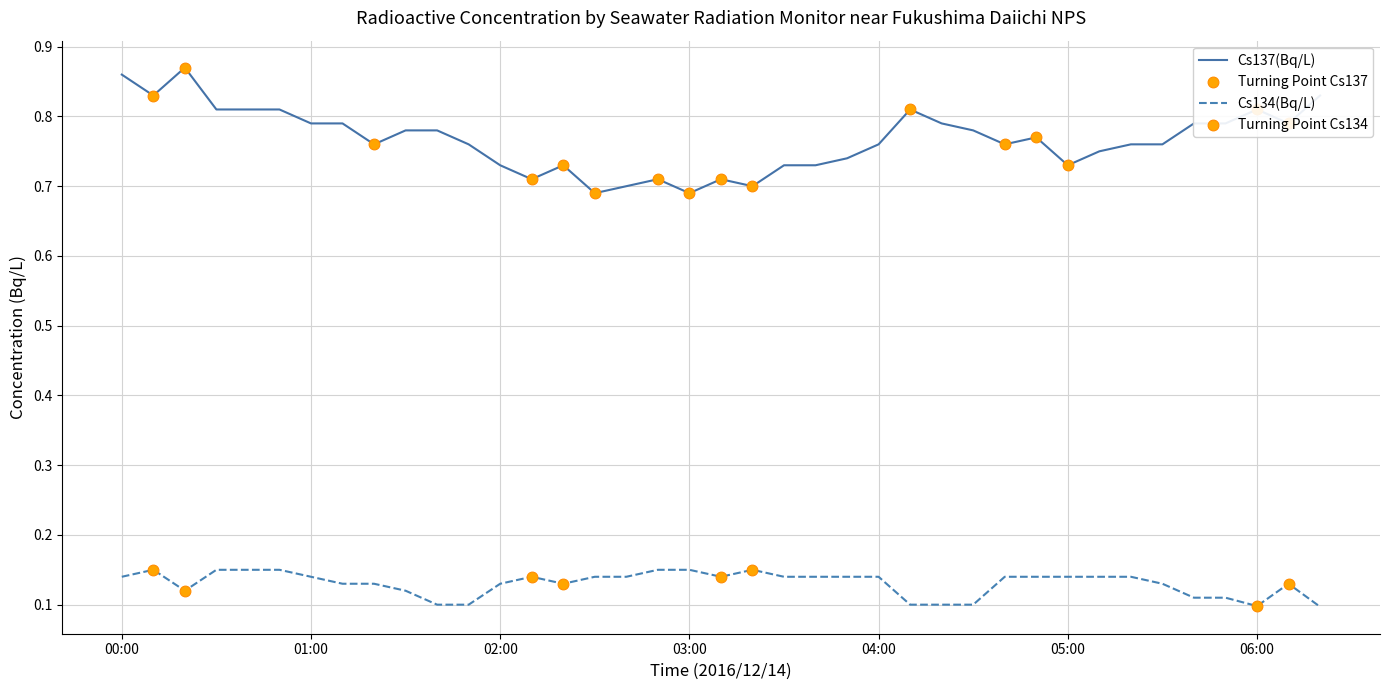

Which series has the largest range (max minus min)?

Cs137(Bq/L)